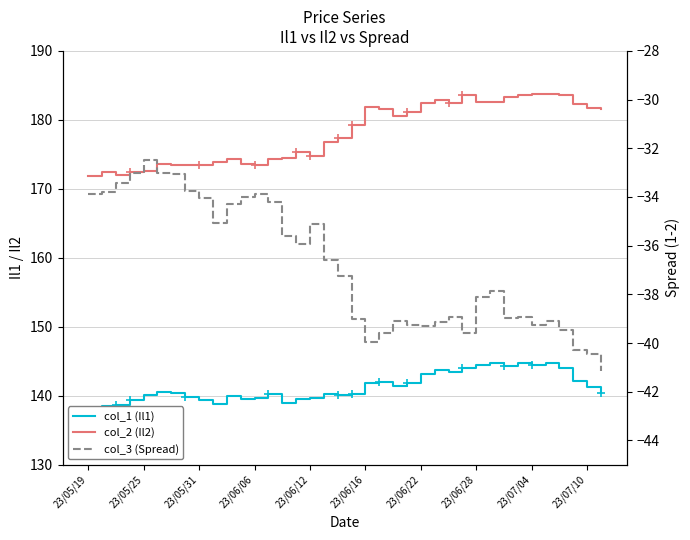

Rank the series by their average value, from highest to lowest.

col_2 (Il2), col_1 (Il1), col_3 (Spread)